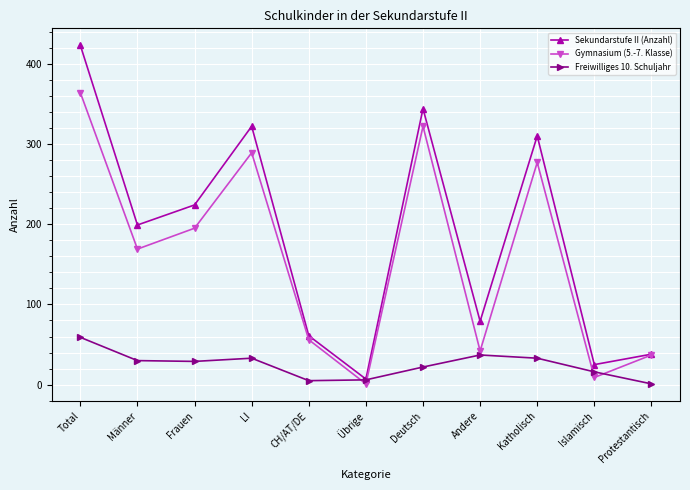

What is the smallest value displayed?

1